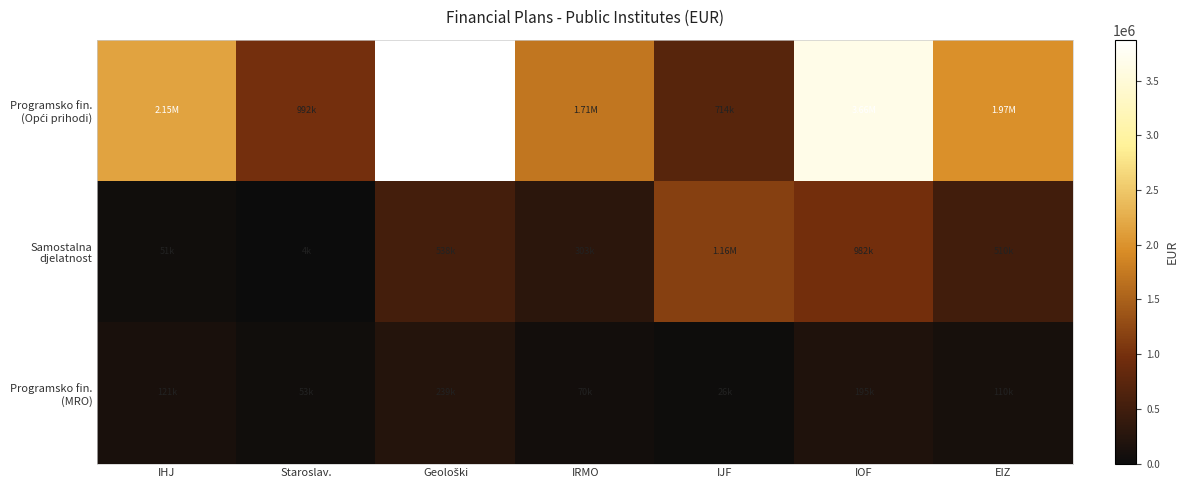

Which series has the largest total across all categories?

Programsko fin. (Opći prihodi)